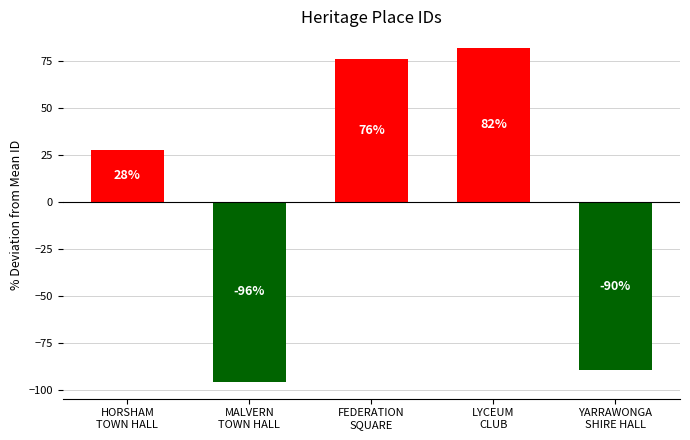

What is the change in value from FEDERATION
SQUARE to LYCEUM
CLUB?

+6.0